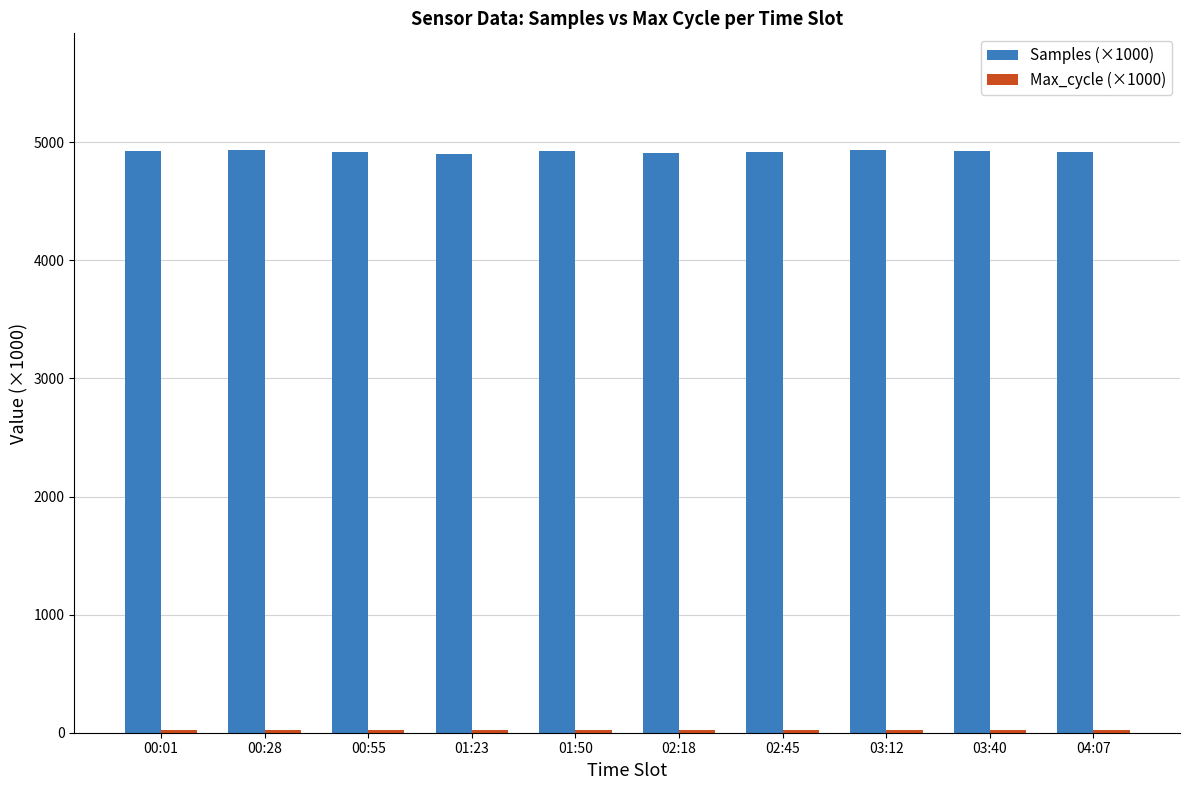

What is the difference between the second highest and second lowest values in the Samples (×1000) series?

22.8